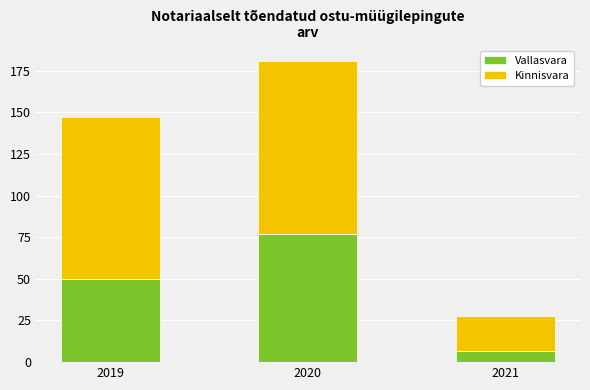

What is the approximate value of Vallasvara at 2020?

77.0